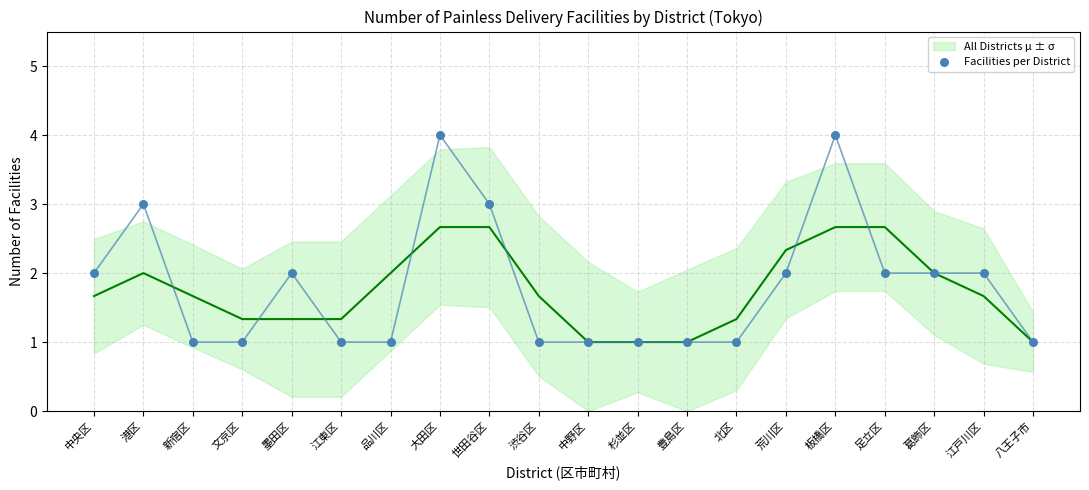

Is the value of All Districts μ ± σ at 品川区 greater than the value of Facilities per District at 豊島区?

Yes